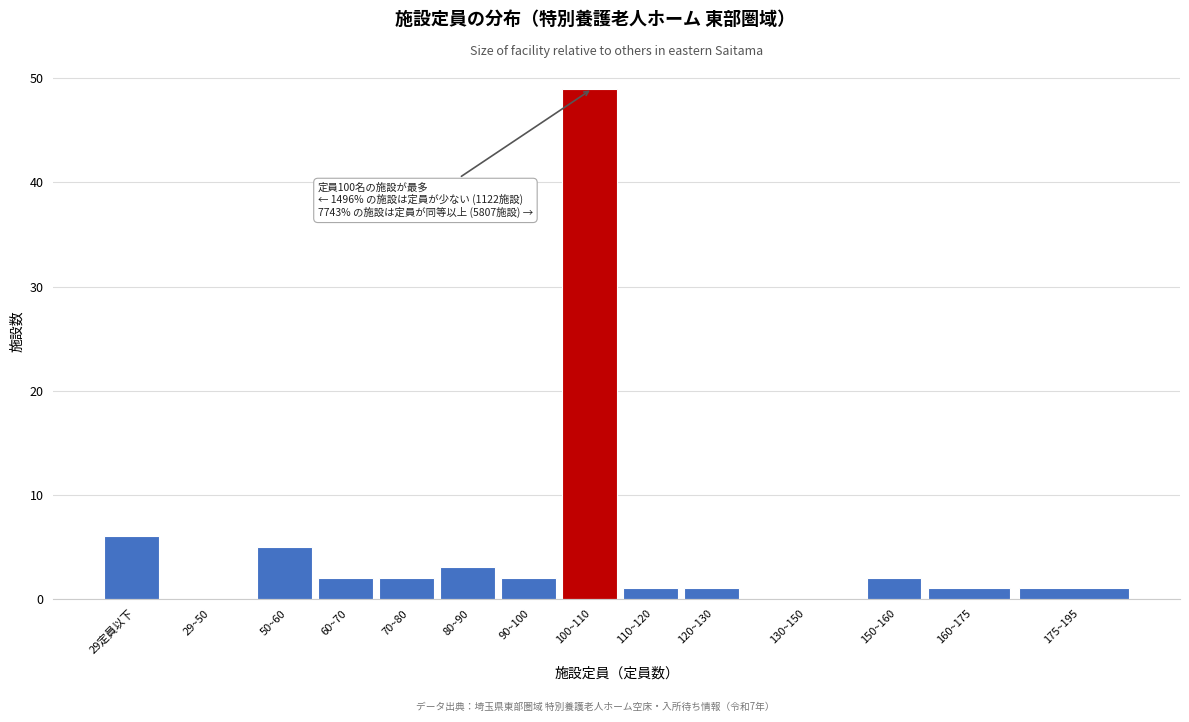

Reading left to right, what are all the values shown in this chart?

29定員以下=6	29~50=0	50~60=5	60~70=2	70~80=2	80~90=3	90~100=2	100~110=49	110~120=1	120~130=1	130~150=0	150~160=2	160~175=1	175~195=1